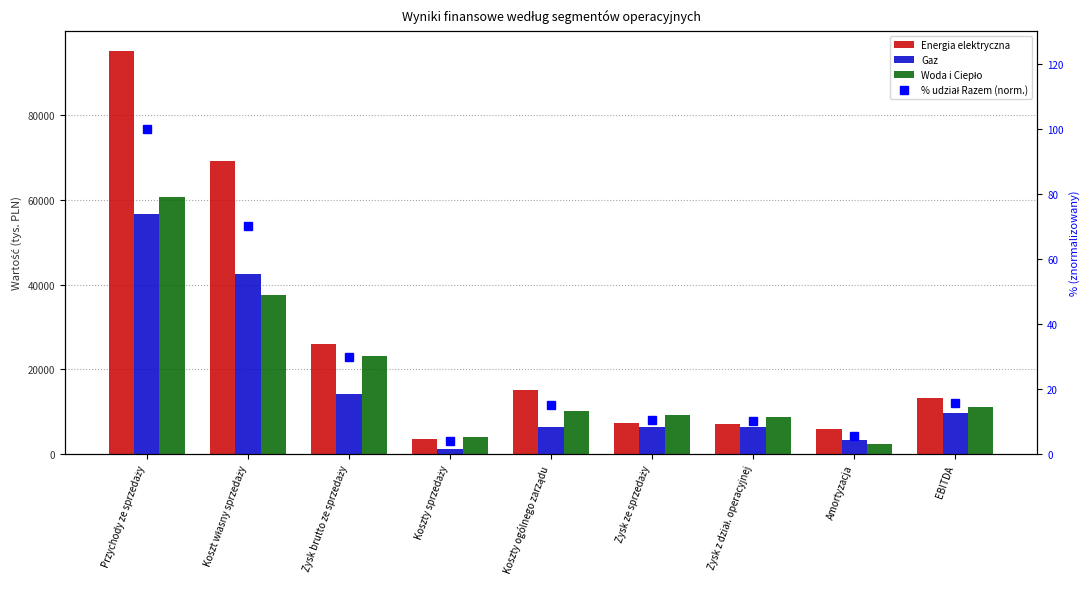

At how many categories does at least one series exceed 17349?

3